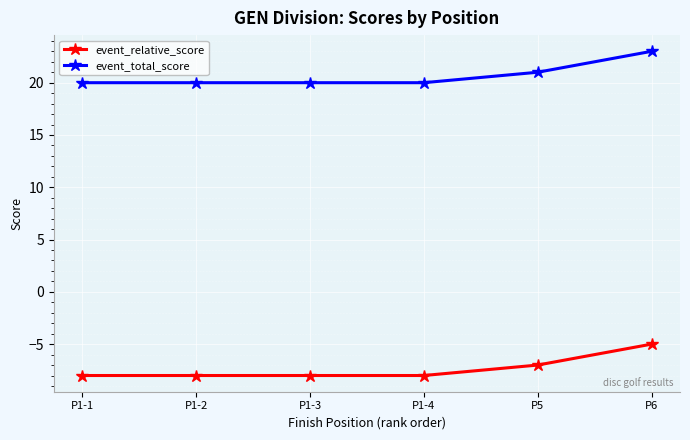

How many values in the event_relative_score series exceed -8?

2